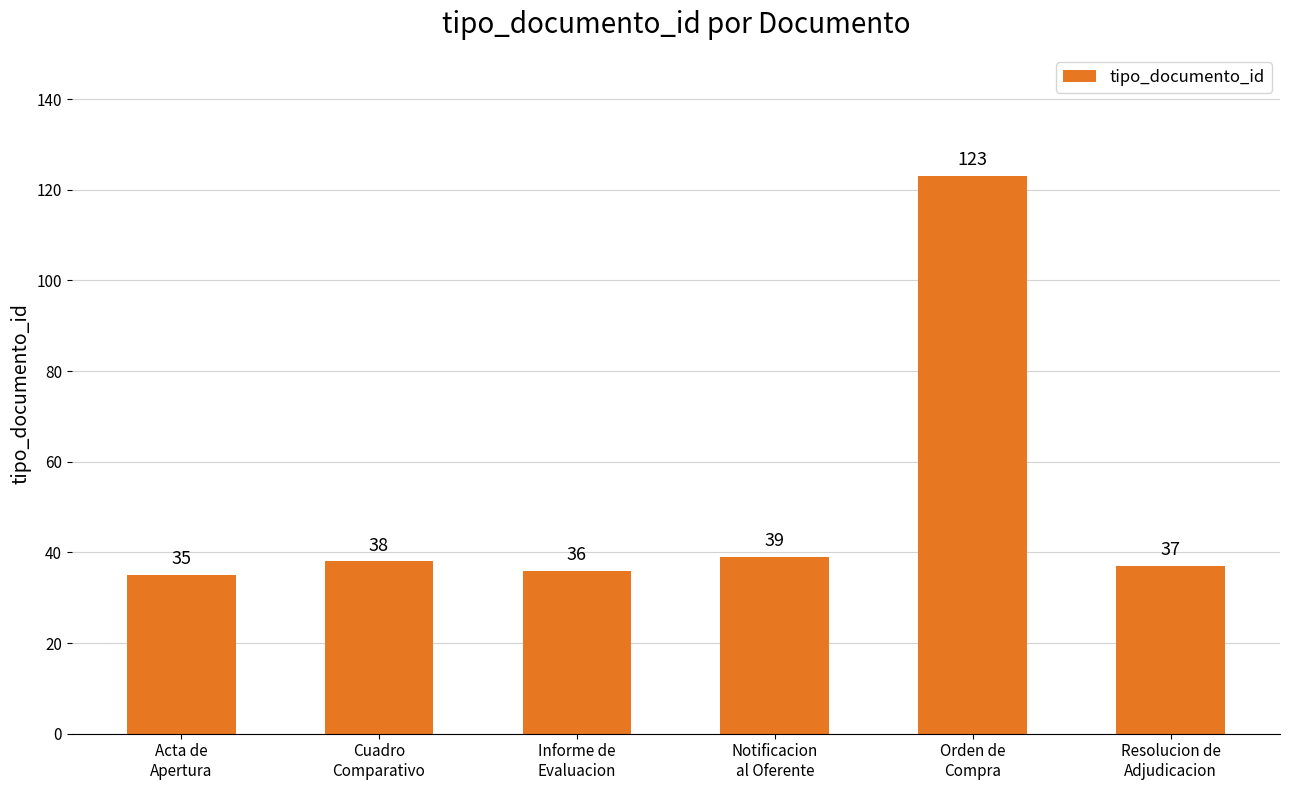

Reading left to right, list all the values displayed in this chart.

Acta de
Apertura=35	Cuadro
Comparativo=38	Informe de
Evaluacion=36	Notificacion
al Oferente=39	Orden de
Compra=123	Resolucion de
Adjudicacion=37